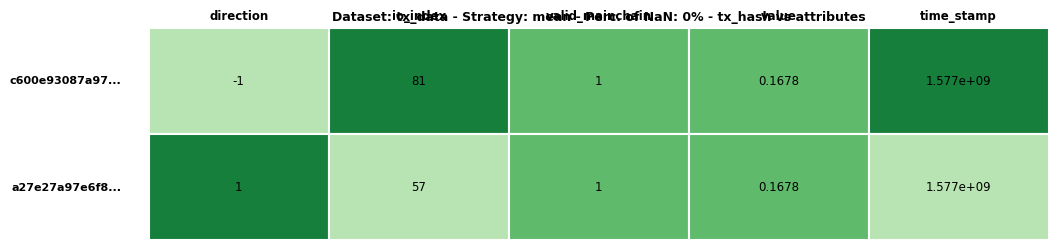

Is the value of a27e27a97e6f83921f0f4a853c2fde6dcfe296e at 1 greater than the value of c600e93087a9714af48dff5d7f368955b980792 at 4?

No